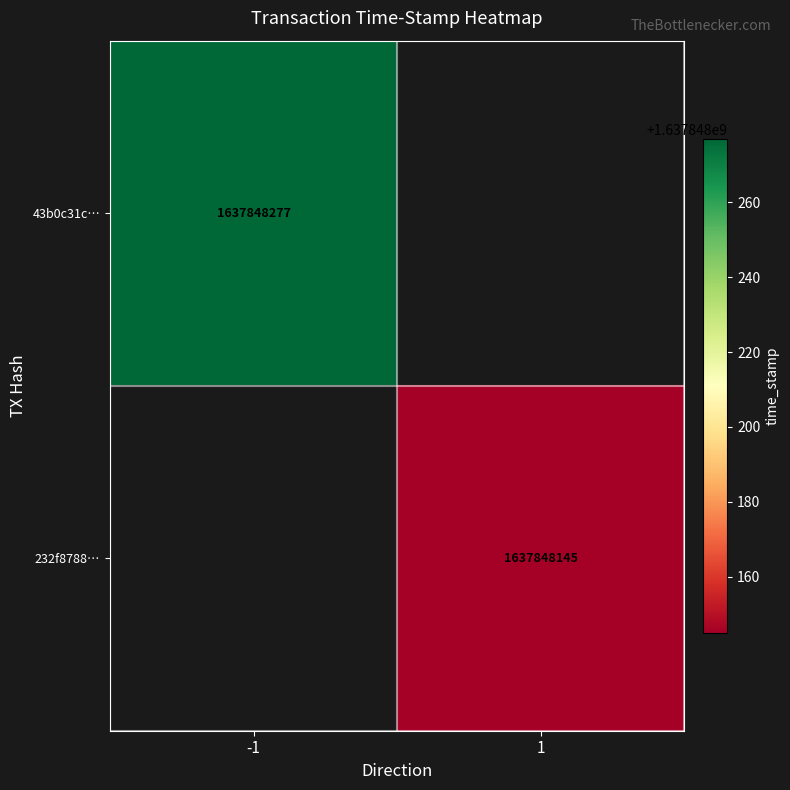

Is it true that 43b0c31c47f089c774cf410cc3b41c09797fbd6 equals -1 at direction?

True